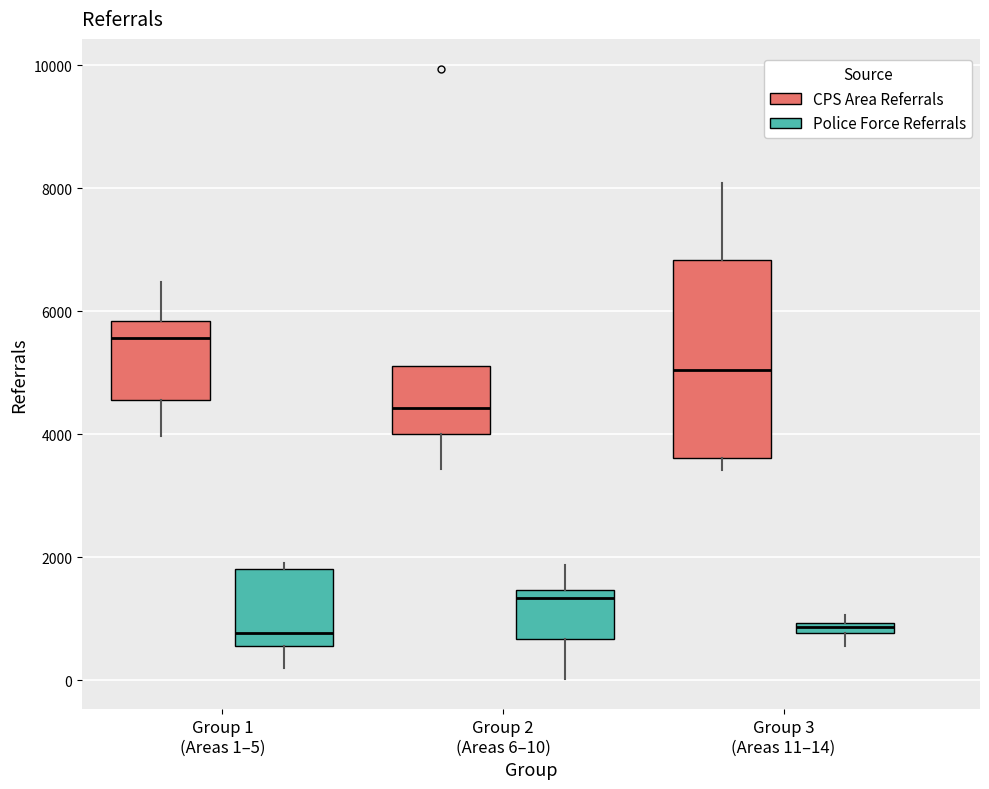

Which box's median line is the highest?

Group 1 (Areas 1–5) (CPS Area Referrals)